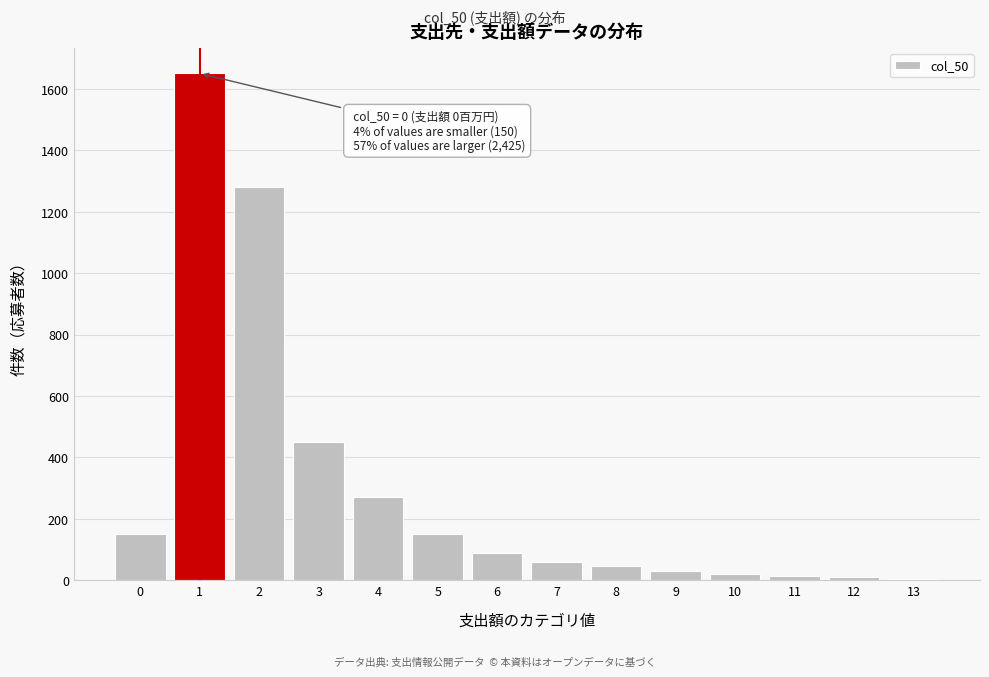

The value at 8 is 45. True or false?

True